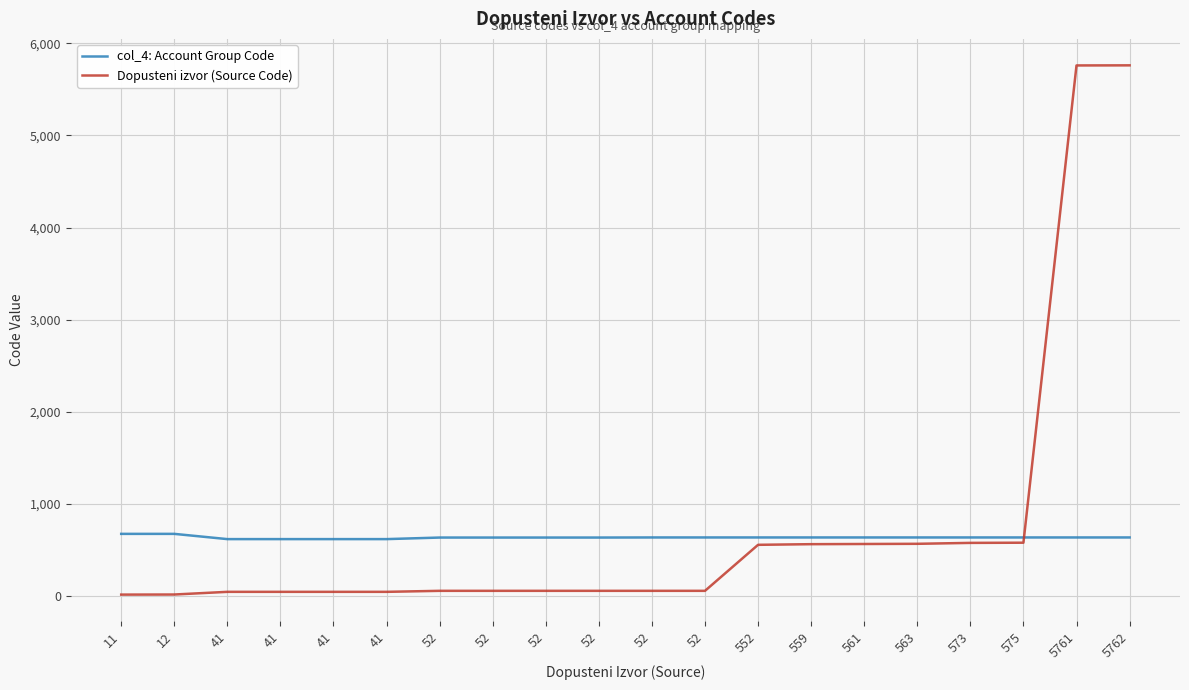

Rank the categories by col_4: Account Group Code value from highest to lowest.

11, 12, 52, 52, 552, 559, 561, 563, 573, 575, 5761, 5762, 52, 52, 52, 52, 41, 41, 41, 41